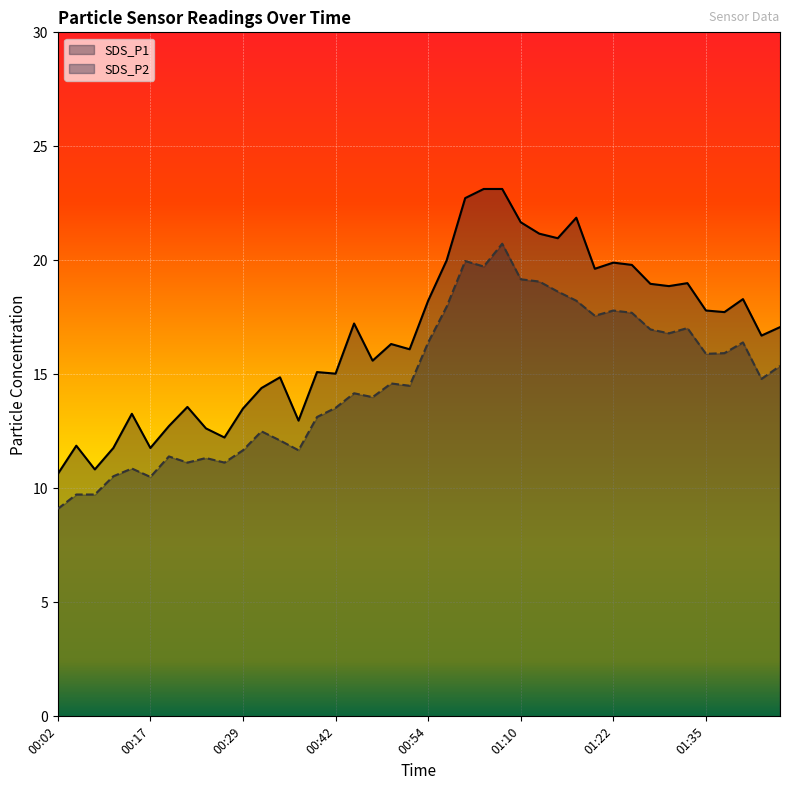

Rank the series by their maximum value, from highest to lowest.

SDS_P1, SDS_P2